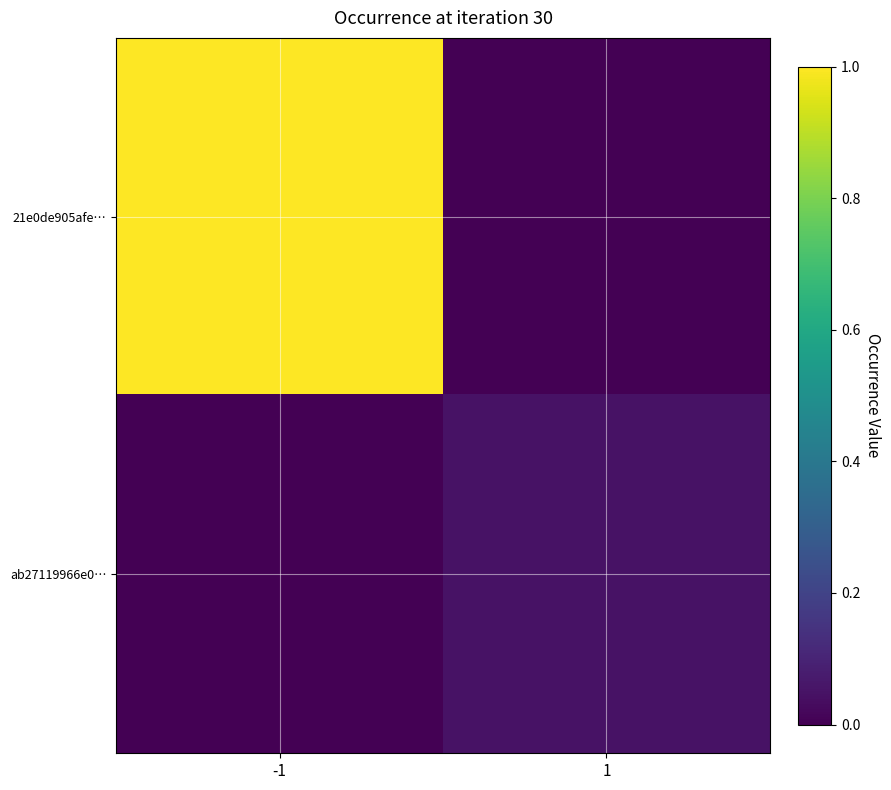

Reading left to right, what are all the values shown in this chart?

21e0de905afe…: -1=1.0	1=0.0
ab27119966e0…: -1=0.0	1=0.1